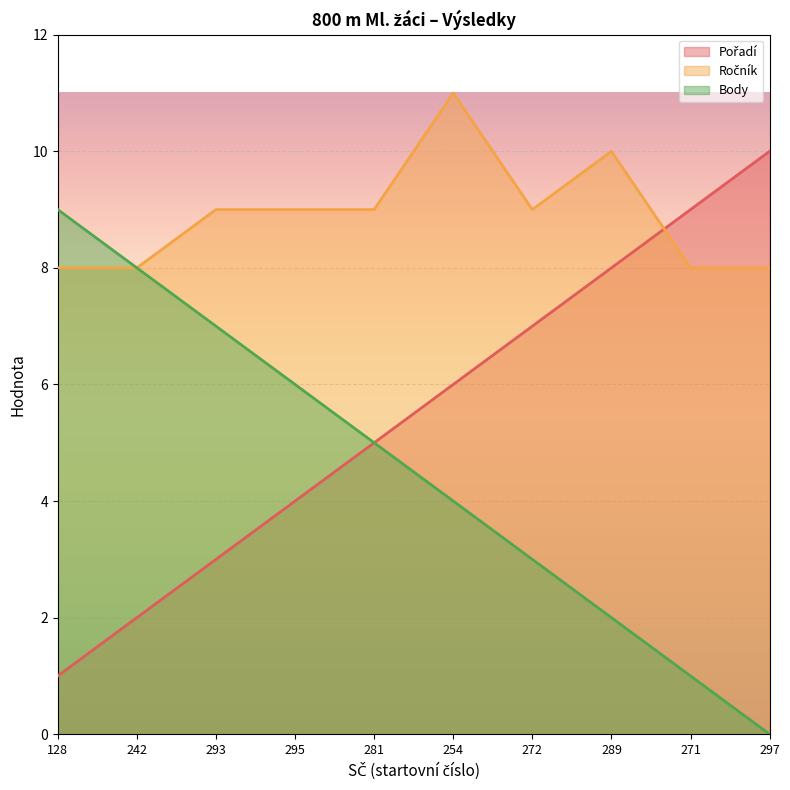

What is the value of the Ročník point at the 6th from the left?

11